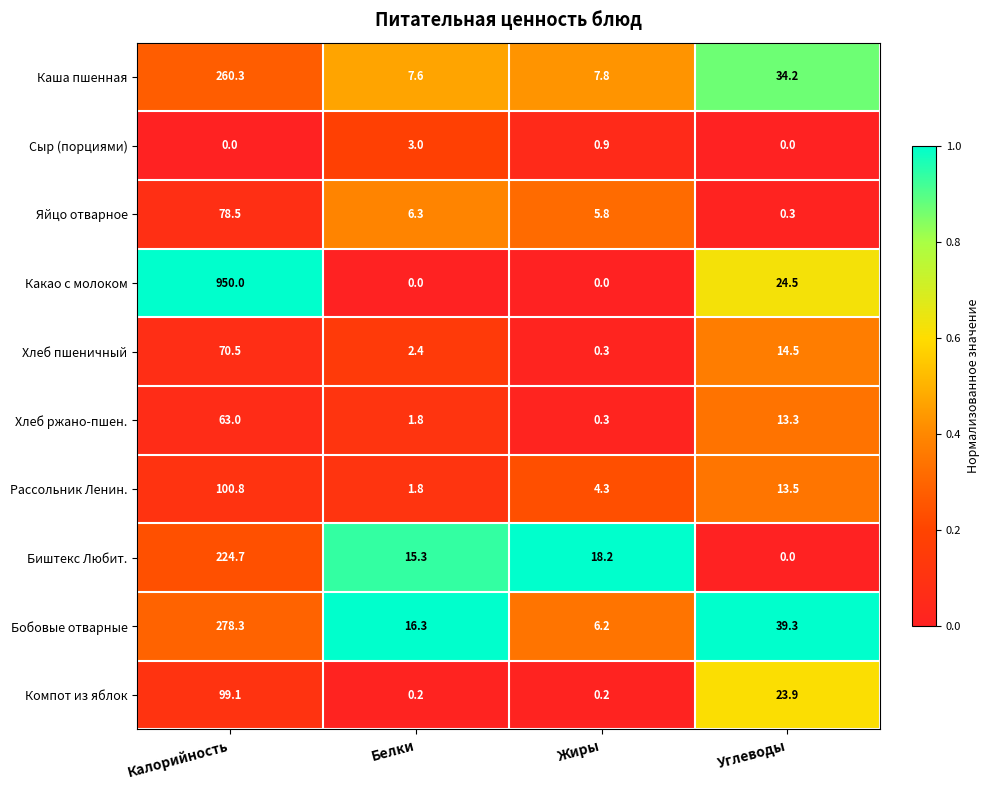

The value of Какао с молоком at Жиры is -289.9. True or false?

False